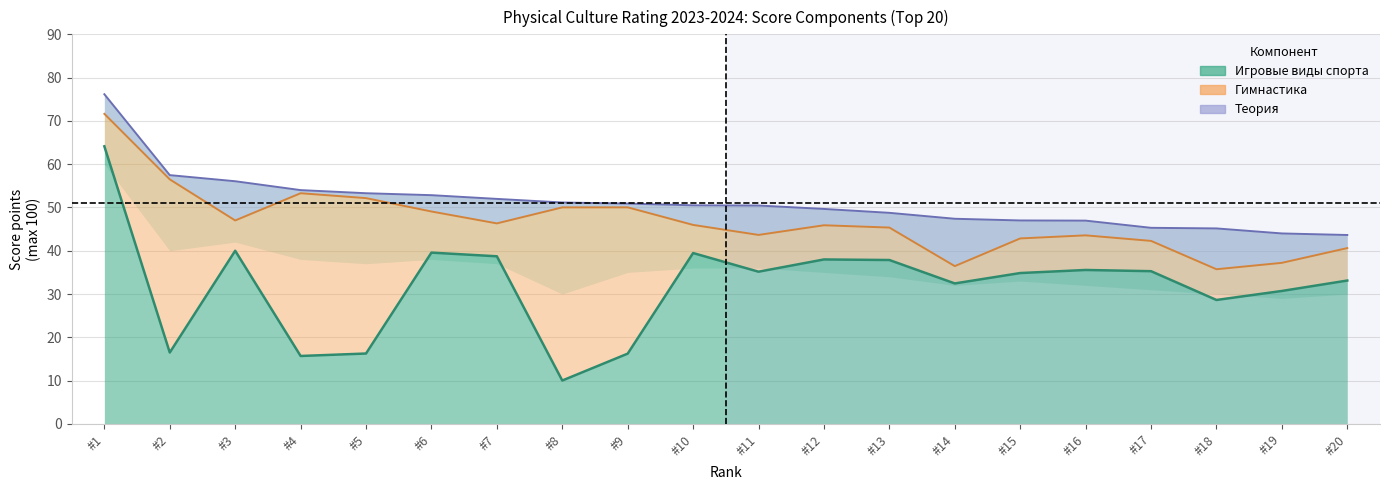

List the series in order of their overall mean, lowest first.

Теория (зачетные), Гимнастика (зачетные), Игровые (зачетные)